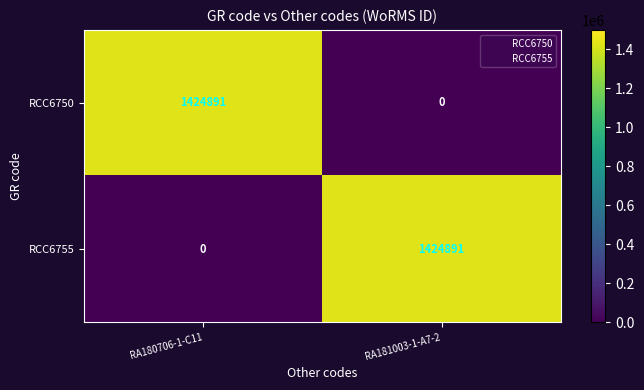

Is it true that RCC6755 equals 0 at RA180706-1-C11?

True